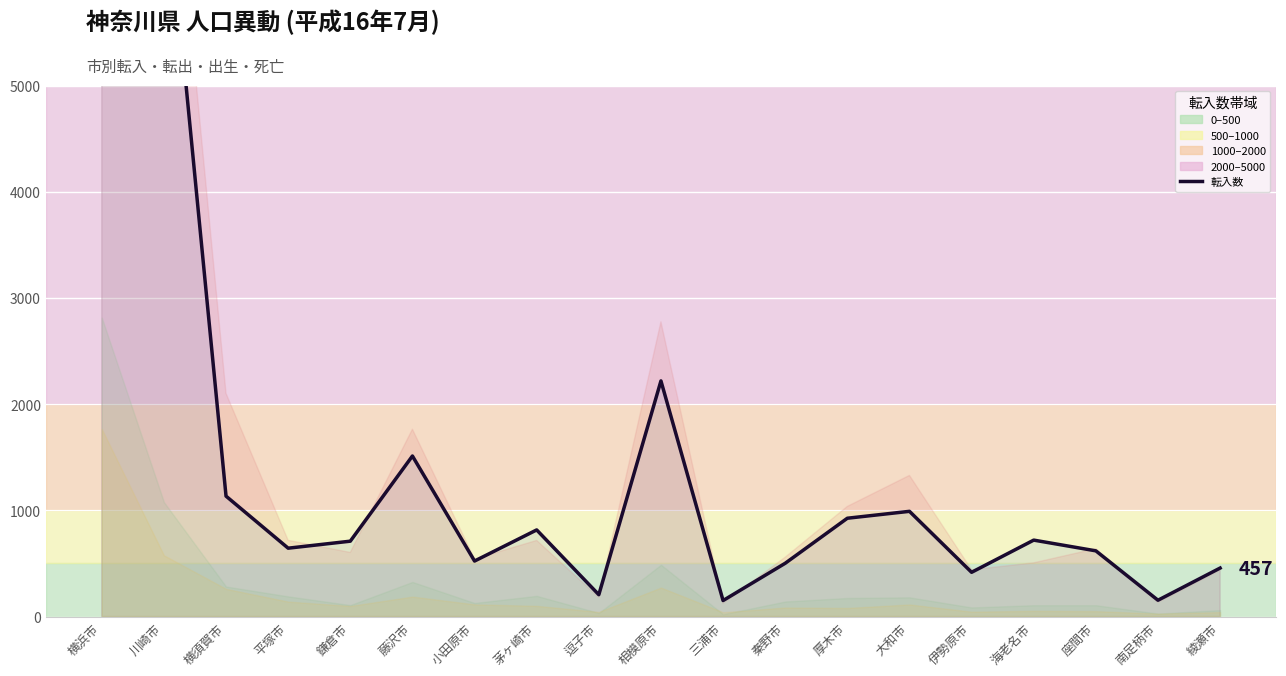

What is the maximum value shown in the chart?

17401